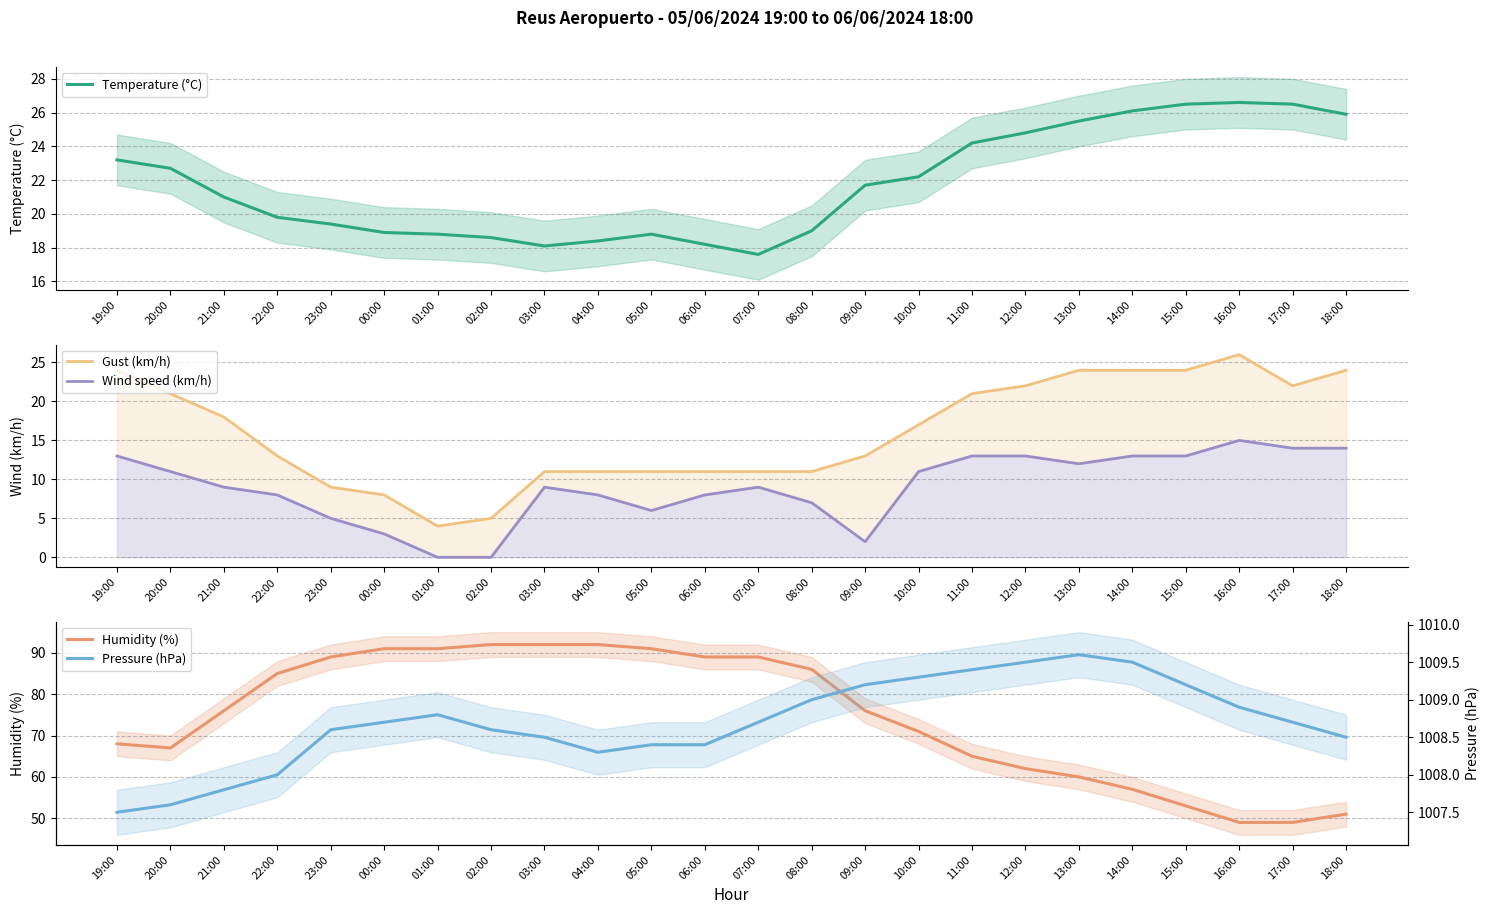

Reading left to right, extract all data points from this chart.

Temperature (°C): 19:00=23.2	20:00=22.7	21:00=21.0	22:00=19.8	23:00=19.4	00:00=18.9	01:00=18.8	02:00=18.6	03:00=18.1	04:00=18.4	05:00=18.8	06:00=18.2	07:00=17.6	08:00=19.0	09:00=21.7	10:00=22.2	11:00=24.2	12:00=24.8	13:00=25.5	14:00=26.1	15:00=26.5	16:00=26.6	17:00=26.5	18:00=25.9
Gust (km/h): 19:00=24.0	20:00=21.0	21:00=18.0	22:00=13.0	23:00=9.0	00:00=8.0	01:00=4.0	02:00=5.0	03:00=11.0	04:00=11.0	05:00=11.0	06:00=11.0	07:00=11.0	08:00=11.0	09:00=13.0	10:00=17.0	11:00=21.0	12:00=22.0	13:00=24.0	14:00=24.0	15:00=24.0	16:00=26.0	17:00=22.0	18:00=24.0
Wind speed (km/h): 19:00=13.0	20:00=11.0	21:00=9.0	22:00=8.0	23:00=5.0	00:00=3.0	01:00=0.0	02:00=0.0	03:00=9.0	04:00=8.0	05:00=6.0	06:00=8.0	07:00=9.0	08:00=7.0	09:00=2.0	10:00=11.0	11:00=13.0	12:00=13.0	13:00=12.0	14:00=13.0	15:00=13.0	16:00=15.0	17:00=14.0	18:00=14.0
Humidity (%): 19:00=68.0	20:00=67.0	21:00=76.0	22:00=85.0	23:00=89.0	00:00=91.0	01:00=91.0	02:00=92.0	03:00=92.0	04:00=92.0	05:00=91.0	06:00=89.0	07:00=89.0	08:00=86.0	09:00=76.0	10:00=71.0	11:00=65.0	12:00=62.0	13:00=60.0	14:00=57.0	15:00=53.0	16:00=49.0	17:00=49.0	18:00=51.0
Pressure (hPa): 19:00=1007.5	20:00=1007.6	21:00=1007.8	22:00=1008.0	23:00=1008.6	00:00=1008.7	01:00=1008.8	02:00=1008.6	03:00=1008.5	04:00=1008.3	05:00=1008.4	06:00=1008.4	07:00=1008.7	08:00=1009.0	09:00=1009.2	10:00=1009.3	11:00=1009.4	12:00=1009.5	13:00=1009.6	14:00=1009.5	15:00=1009.2	16:00=1008.9	17:00=1008.7	18:00=1008.5